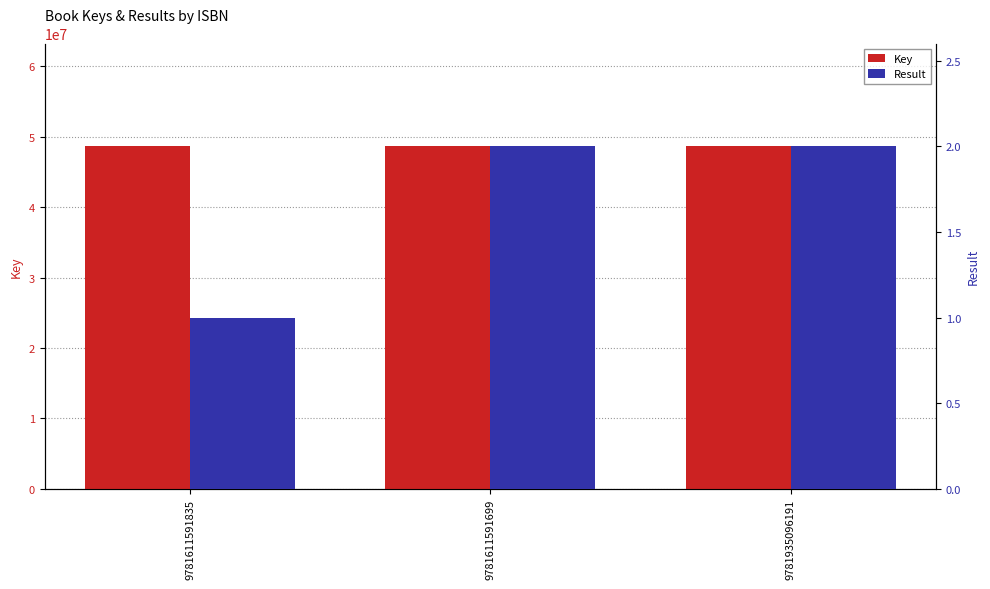

Which category has the highest value across all series?

9781611591835